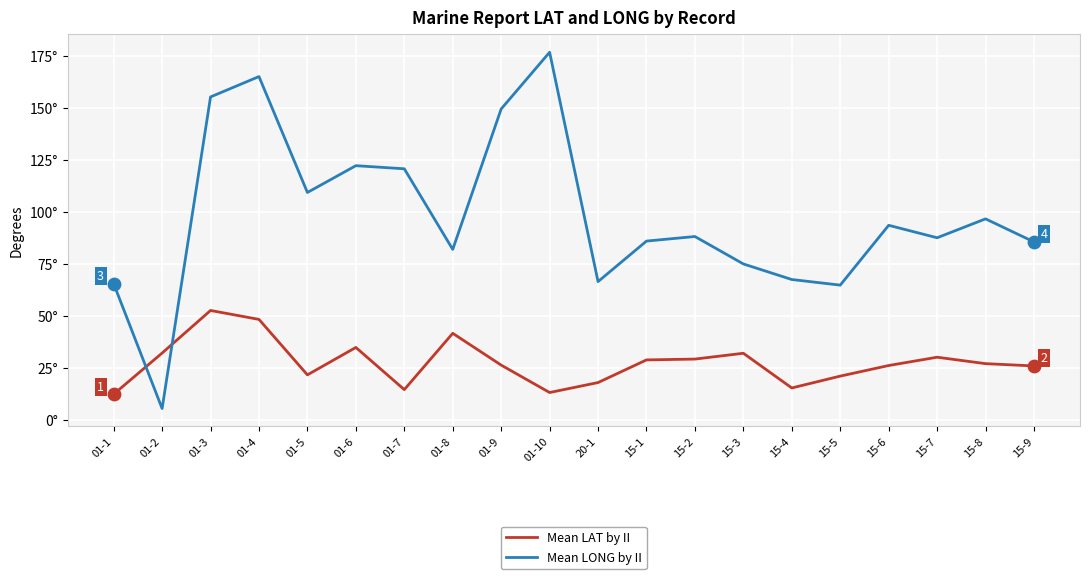

At which category is the sum across all series the highest?

01-4